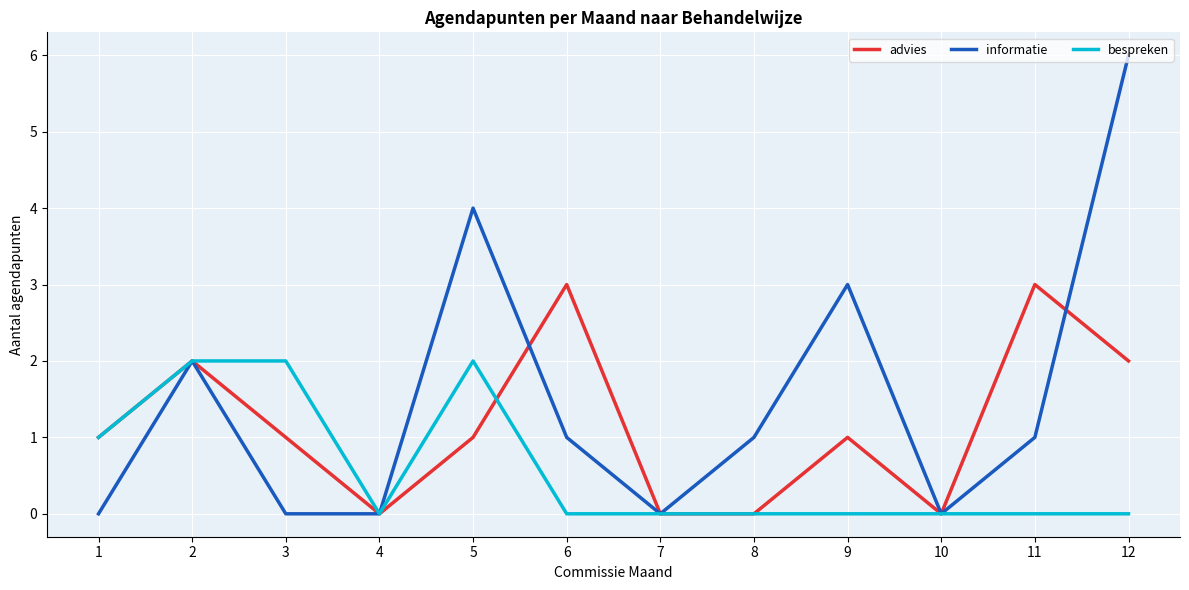

Where is the first local minimum for bespreken?

4